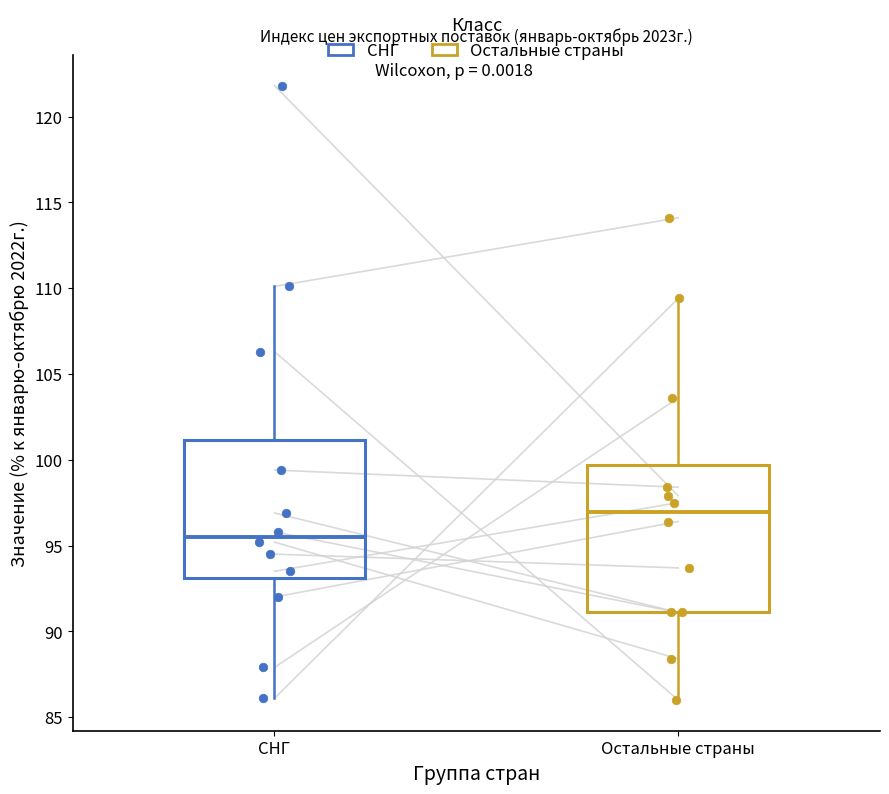

Reading left to right, read every box against the y-axis: the position of its median line, the range the box covers, and the ends of its whiskers. The values are not printed on the chart, so give them approximately, as read against the axis.

СНГ: median 95.5, box 93.0 to 101.0, whiskers 86.0 to 110.0
Остальные страны: median 97.0, box 91.0 to 99.5, whiskers 86.0 to 109.5